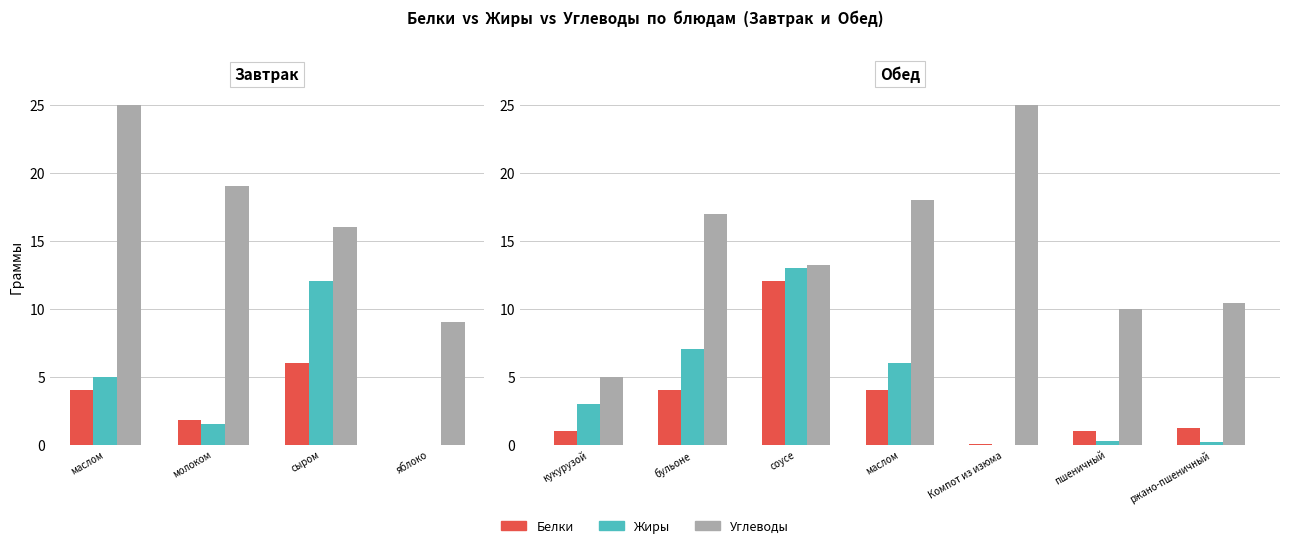

The Жиры series shows 0.2 at ржано-пшеничный. True or false?

True